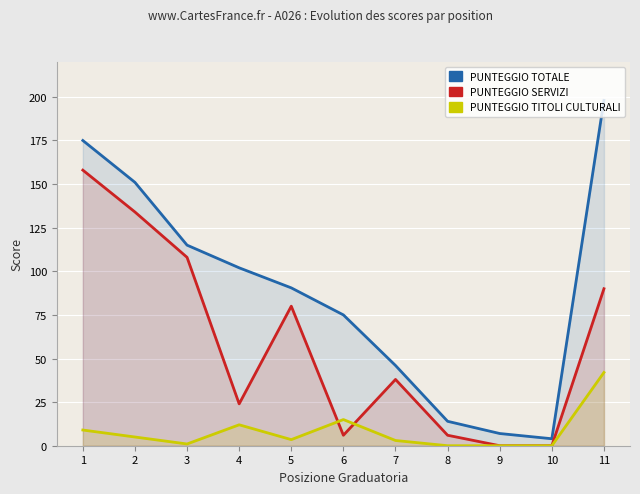

What is the sum of the PUNTEGGIO SERVIZI values at 11 and 2?

224.0